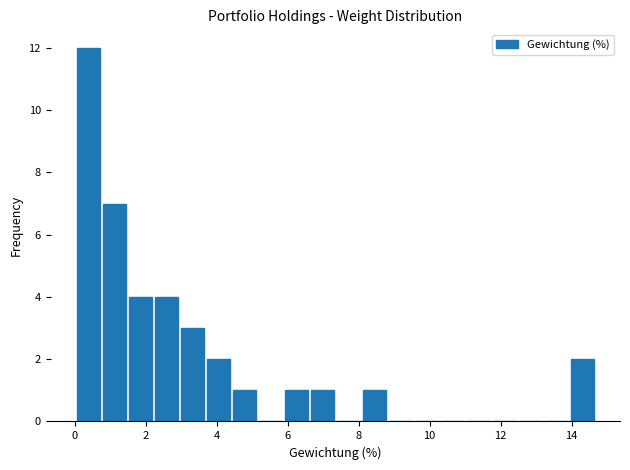

Around what value on the x-axis is the tallest bar? Give the approximate position of its centre, as read against the axis.

0.4